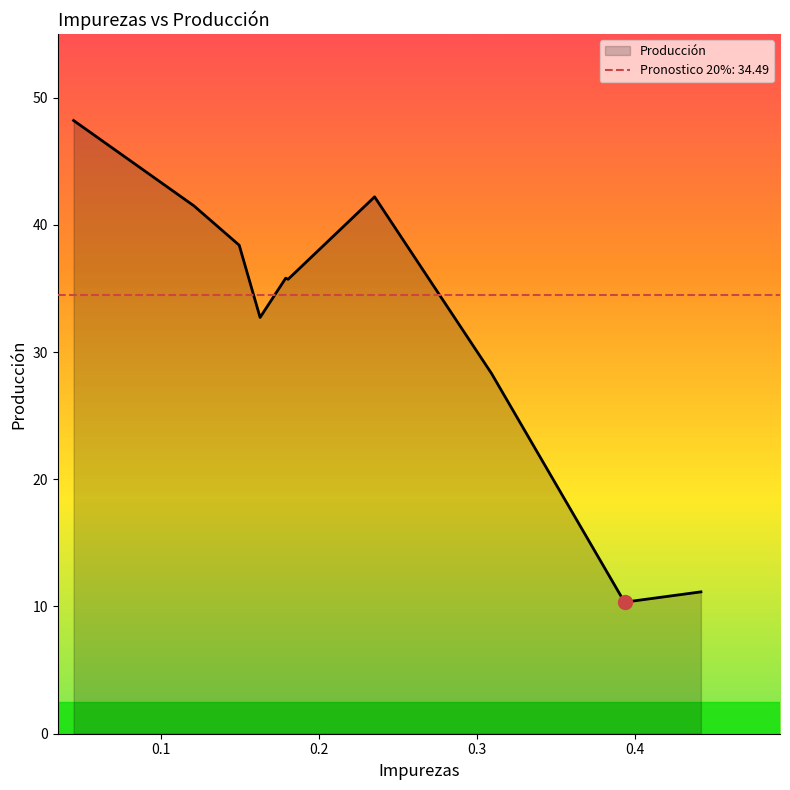

List the labels in order of value, smallest first.

0.3933, 0.4416, 0.3092, 0.1629, 0.1806, 0.1791, 0.1497, 0.121, 0.2353, 0.045